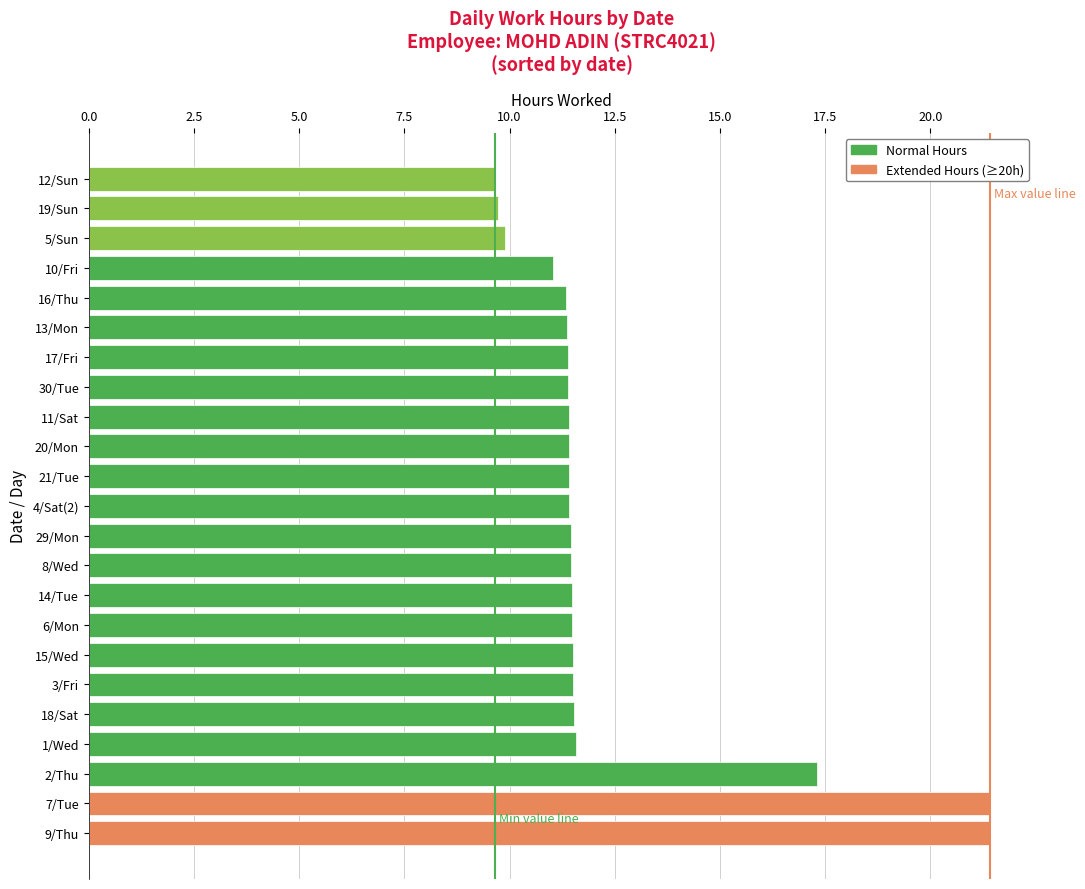

Approximately how many times larger is the value at 4/Sat(2) compared to 7/Tue?

0.5